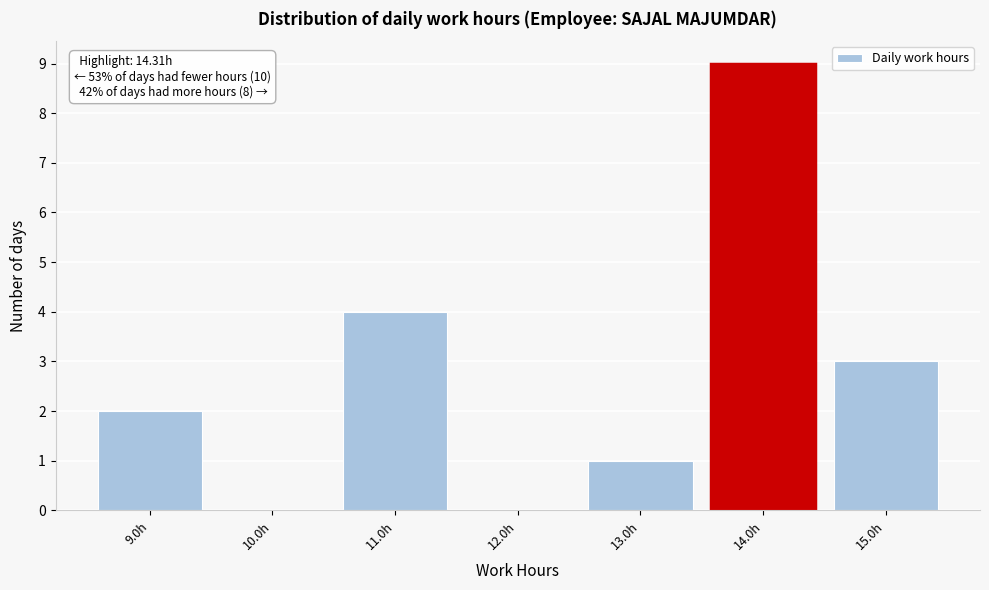

Which range on the x-axis has the tallest bar?

13.5 to 14.5